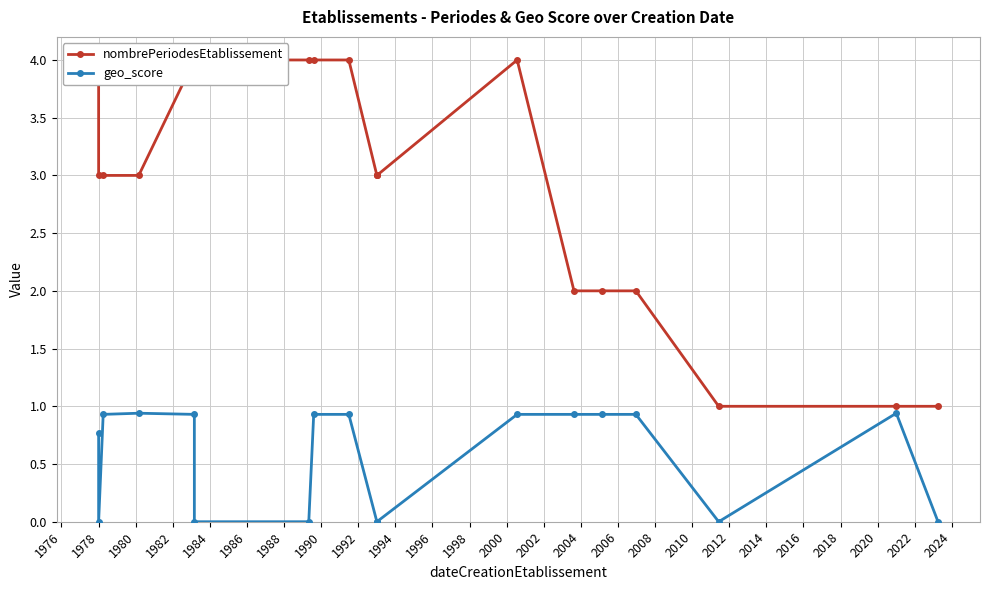

Does the chart display data point markers on the line(s)?

Yes